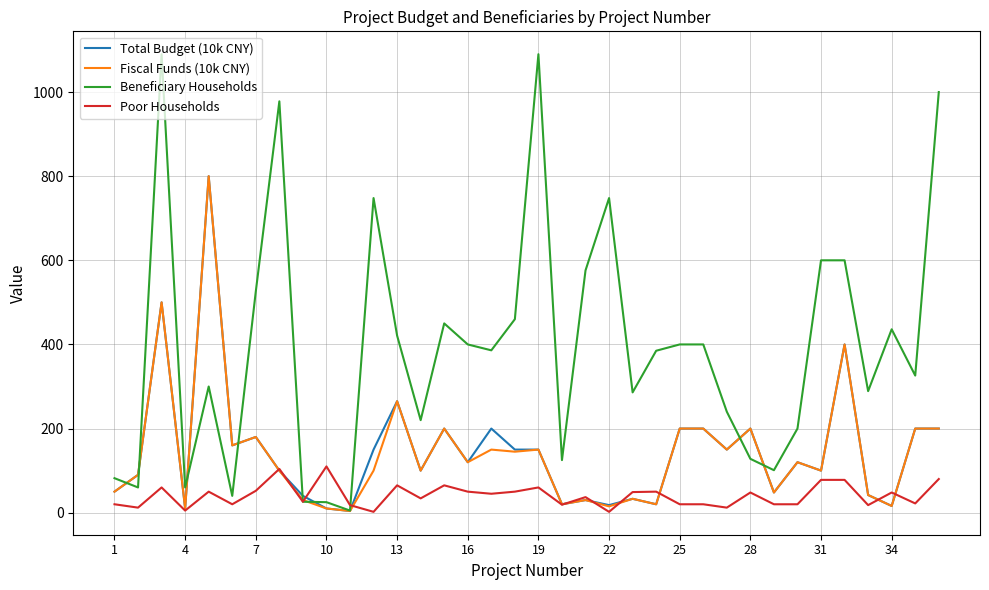

What is the difference between the second highest and second lowest values in the Poor Households series?

102